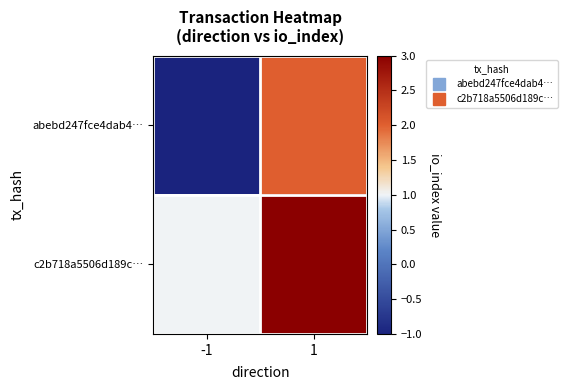

Which series has the largest range (max minus min)?

abebd247fce4dab4…